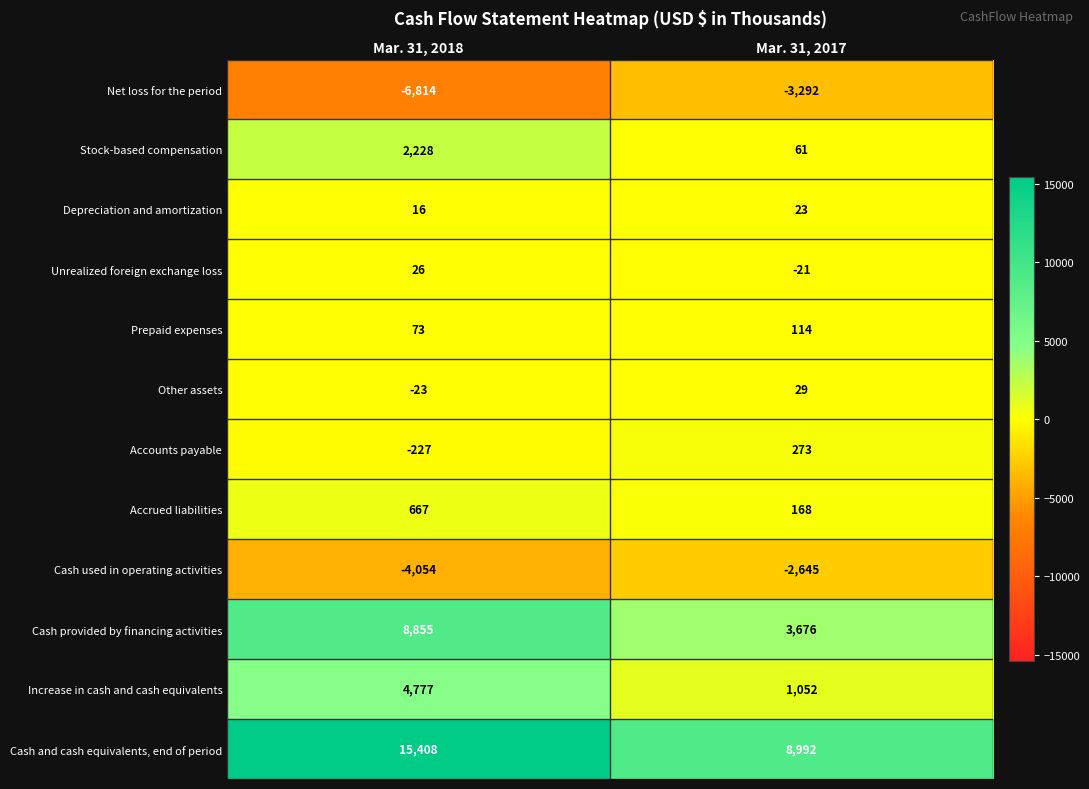

Reading left to right, what are all the values shown in this chart?

Net loss for the period: -6814	-3292
Stock-based compensation: 2228	61
Depreciation and amortization: 16	23
Unrealized foreign exchange loss: 26	-21
Prepaid expenses: 73	114
Other assets: -23	29
Accounts payable: -227	273
Accrued liabilities: 667	168
Cash used in operating activities: -4054	-2645
Cash provided by financing activities: 8855	3676
Increase in cash and cash equivalents: 4777	1052
Cash and cash equivalents, end of period: 15408	8992